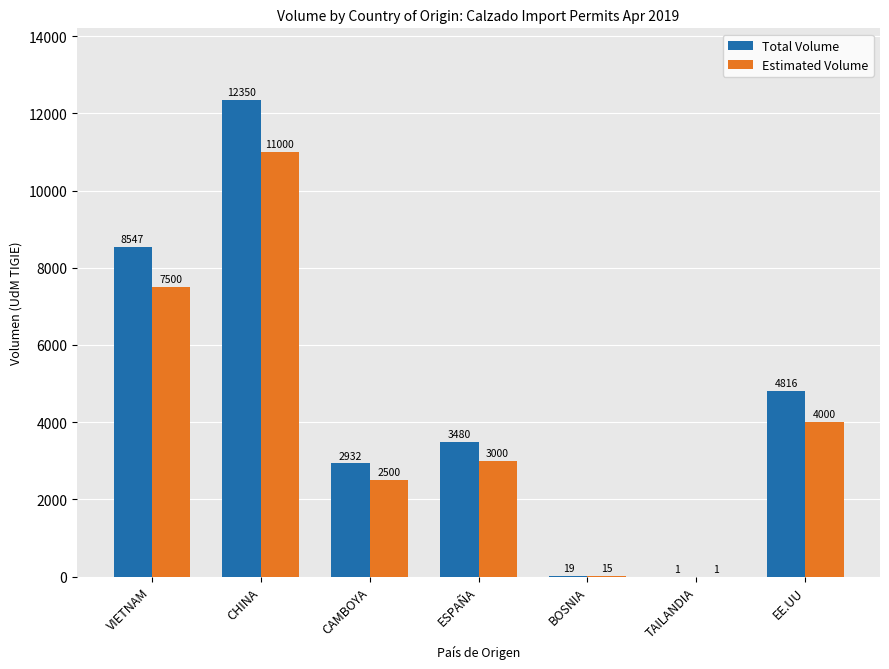

Reading left to right, what are all the values shown in this chart?

Total Volume: 8547	12350	2932	3480	19	1	4816
Estimated Volume: 7500	11000	2500	3000	15	1	4000